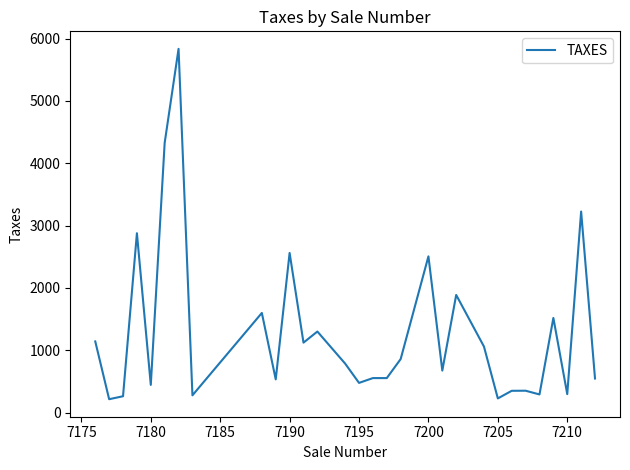

What is the maximum value shown in the chart?

5834.5